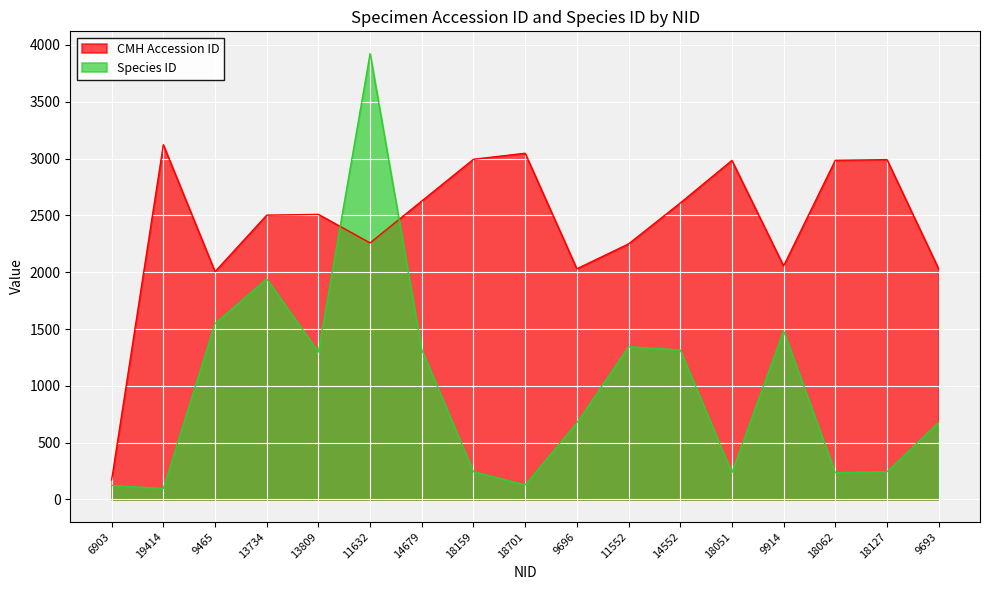

Does the chart display data point markers on the line(s)?

No